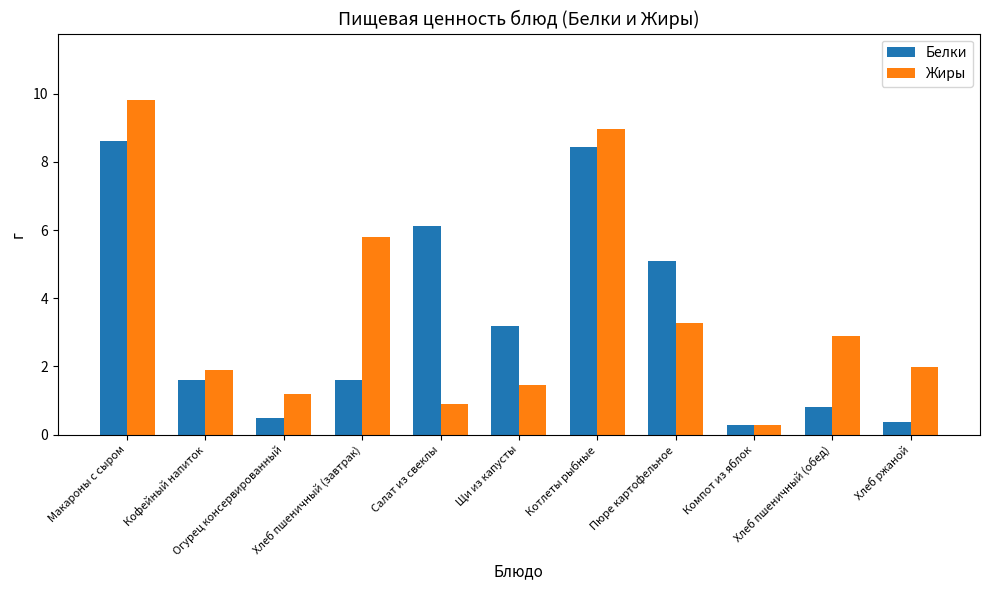

List the series in order of their peak value, lowest first.

Белки, Жиры